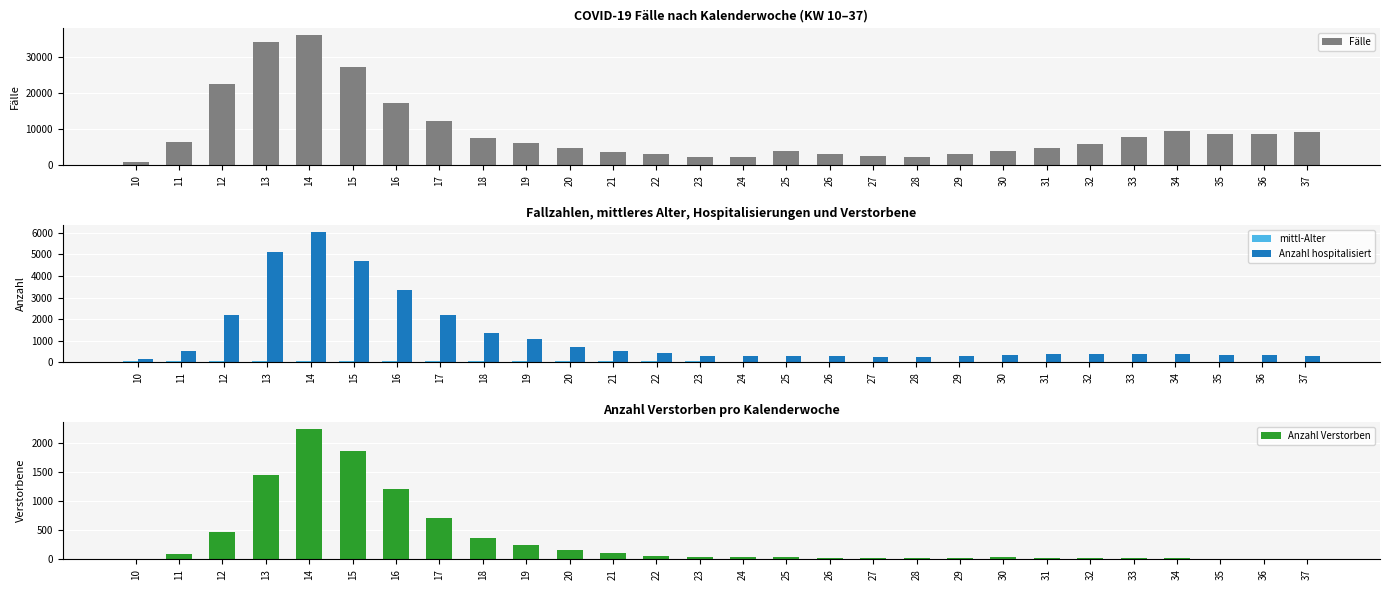

Are the bars horizontal?

No